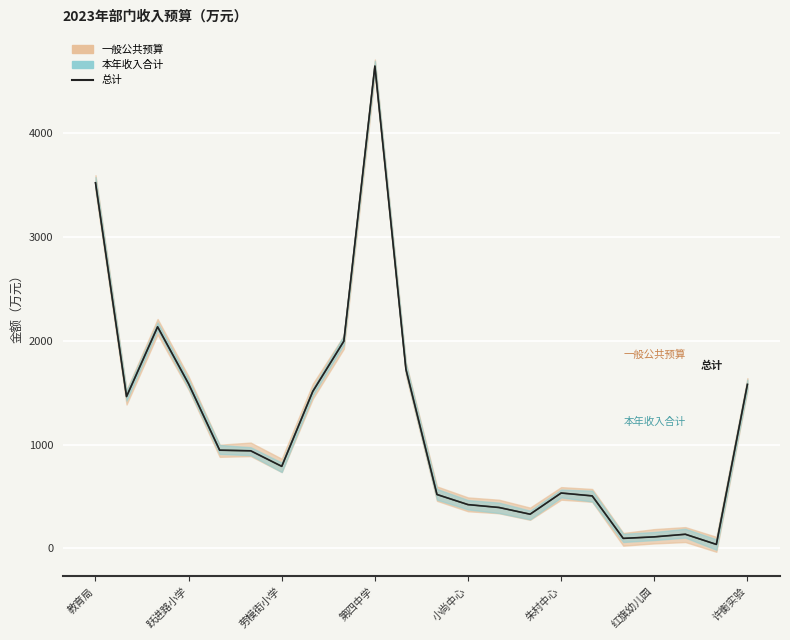

What is the sum of all values?

25907.4